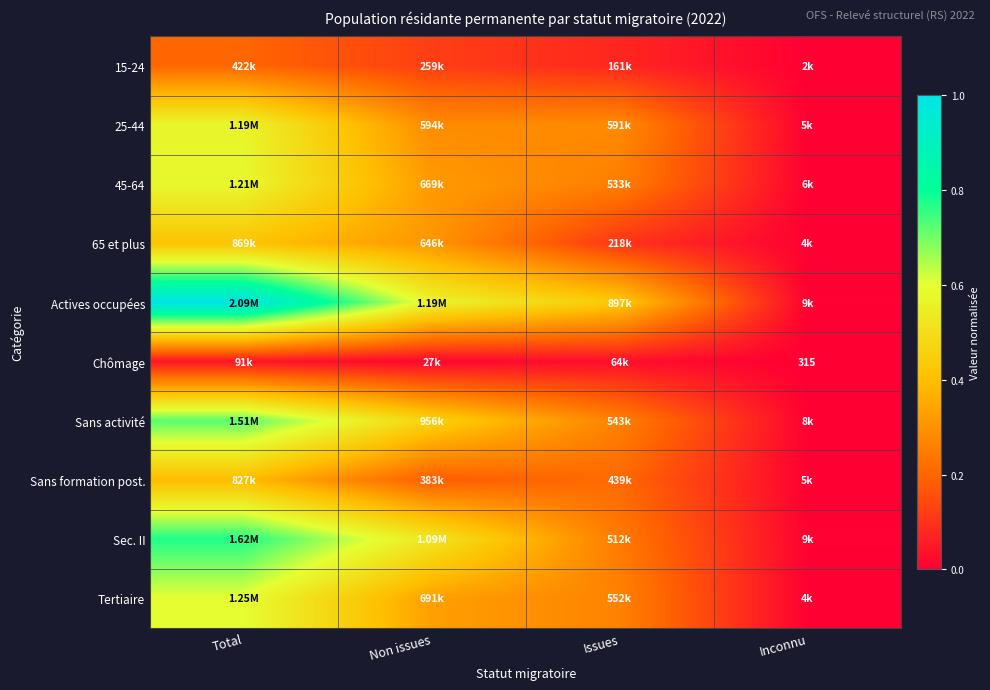

How many categories are shown in the chart?

4